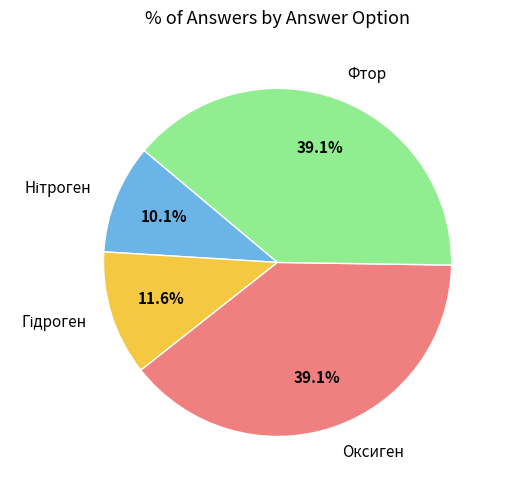

To the nearest percent, what percentage of the pie is Оксиген?

39%